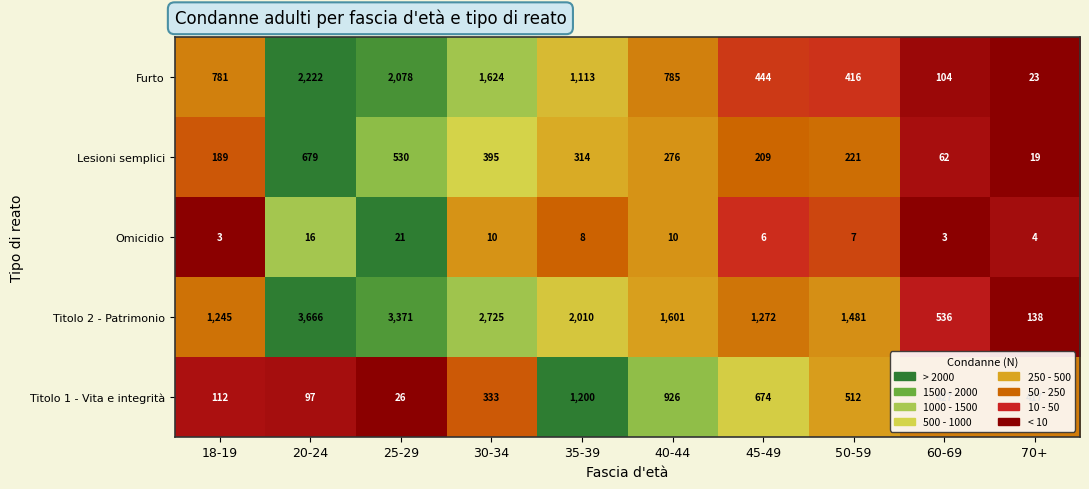

What is the minimum value shown in the chart?

3